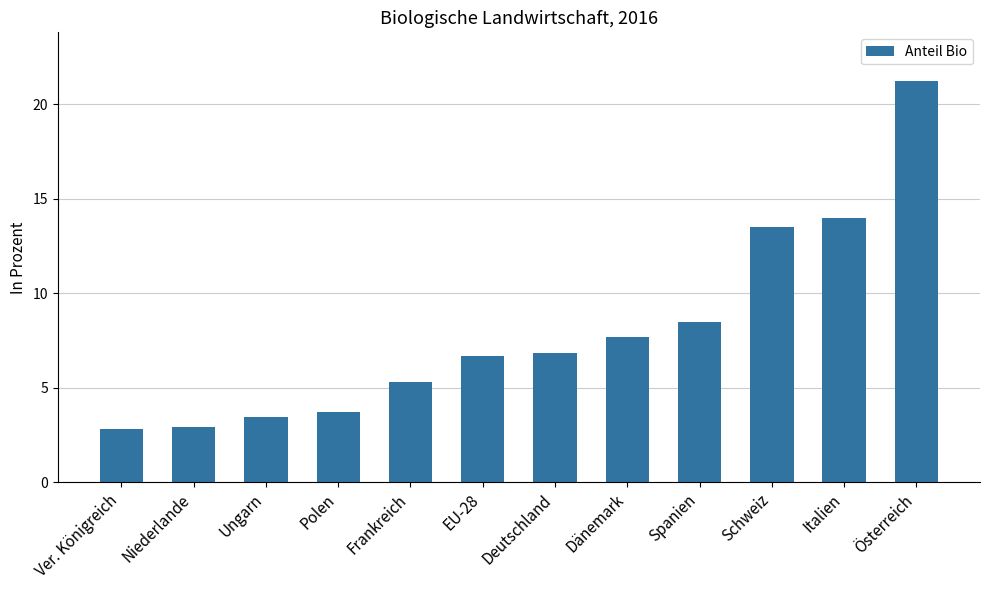

What is the value of the 2nd bar from the left?

2.9